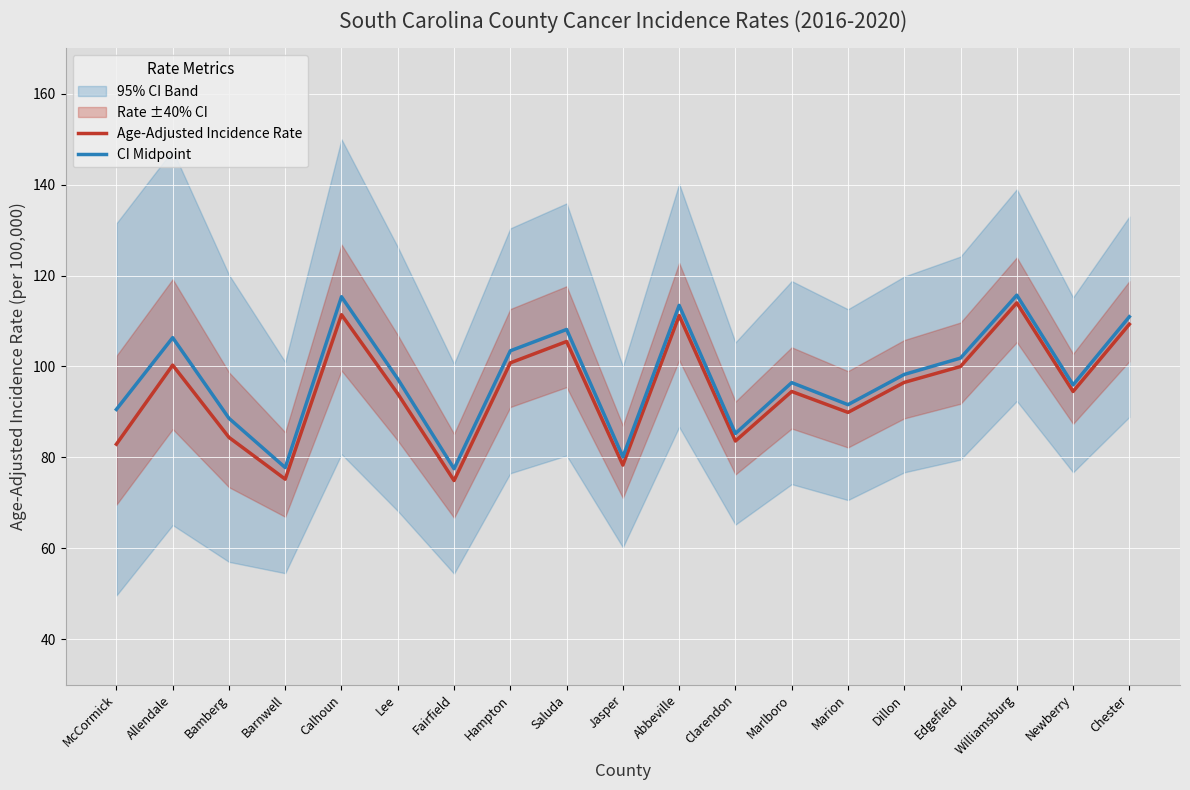

What is the total value across all series at Hampton?

204.2